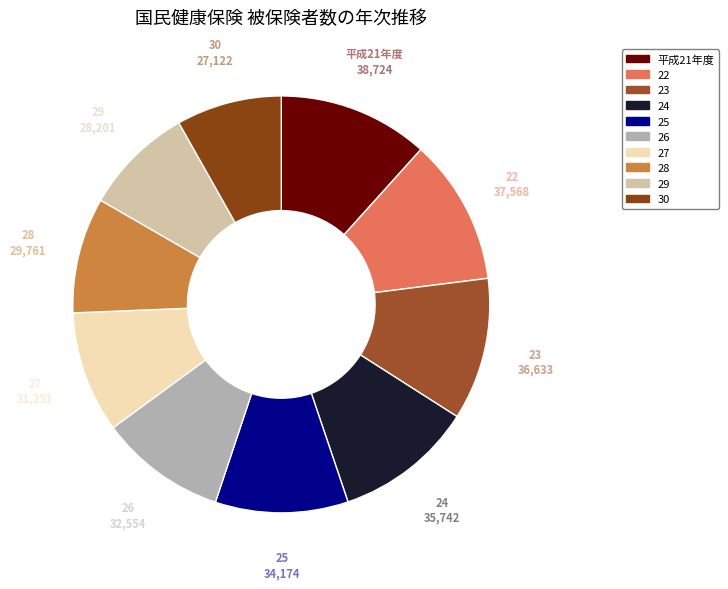

Is there any slice that represents more than half of the pie?

No